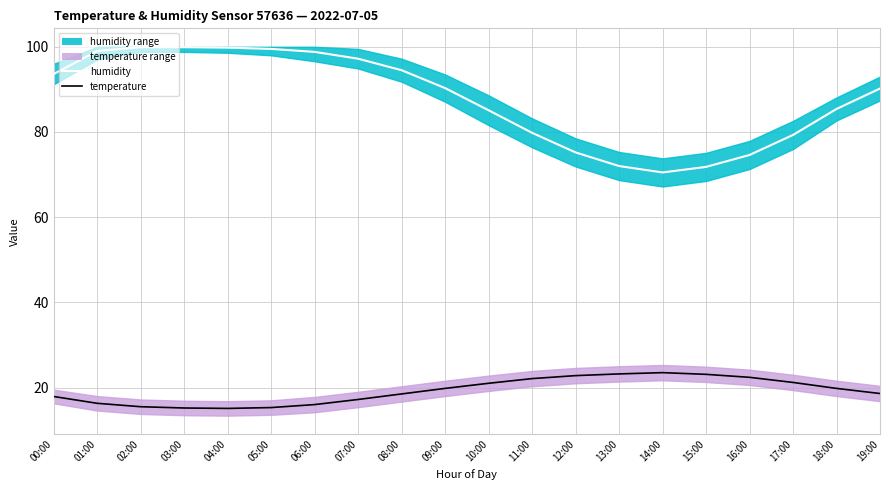

Which series has the widest spread of values?

humidity